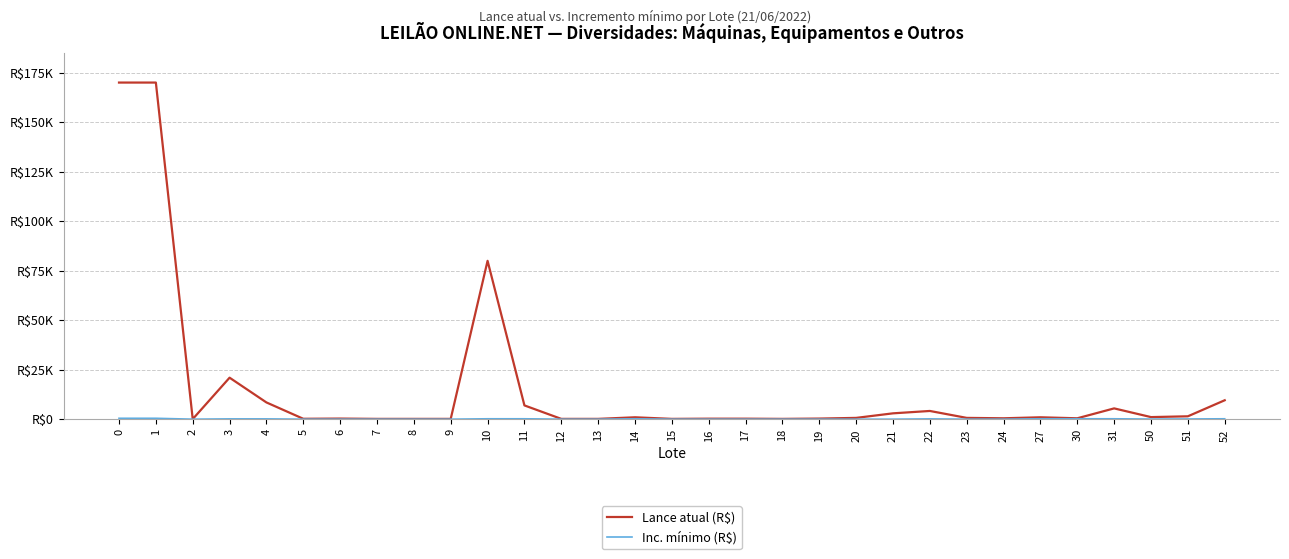

Reading left to right, transcribe all the data shown in this chart.

Lance atual (R$): 0=170000	1=170000	2=100	3=21000	4=8500	5=250	6=350	7=200	8=200	9=200	10=80000	11=7000	12=200	13=200	14=1000	15=200	16=300	17=300	18=200	19=350	20=700	21=3000	22=4200	23=700	24=500	27=1000	30=500	31=5500	50=1100	51=1500	52=9600
Inc. mínimo (R$): 0=500	1=500	2=50	3=200	4=200	5=50	6=50	7=50	8=50	9=50	10=250	11=250	12=50	13=50	14=250	15=50	16=50	17=50	18=50	19=50	20=50	21=50	22=200	23=50	24=50	27=250	30=250	31=250	50=100	51=150	52=250